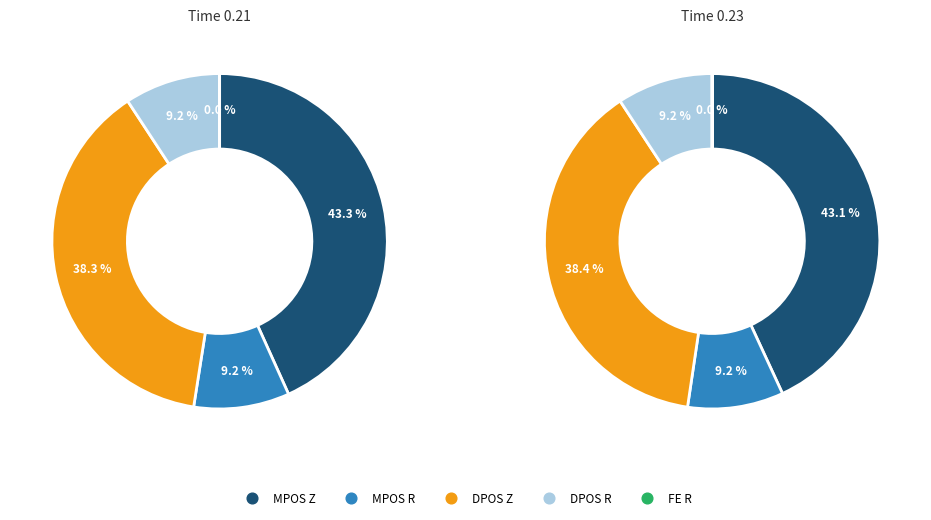

How much of the chart is everything except MPOS R?

90.8%